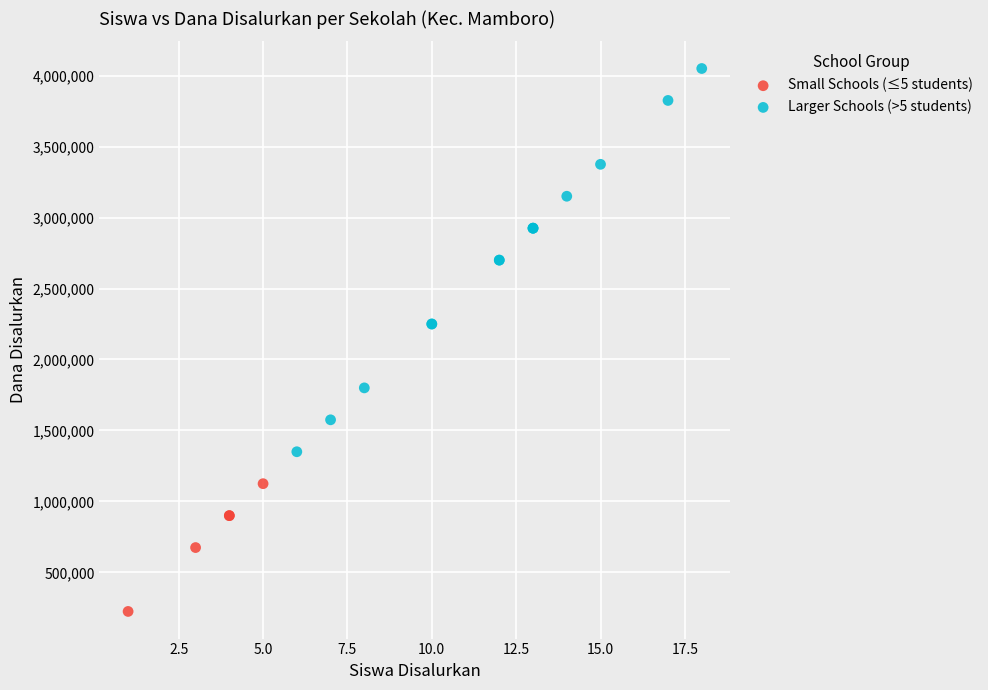

Which series contains the lowest Y value?

Small Schools (≤5 students)